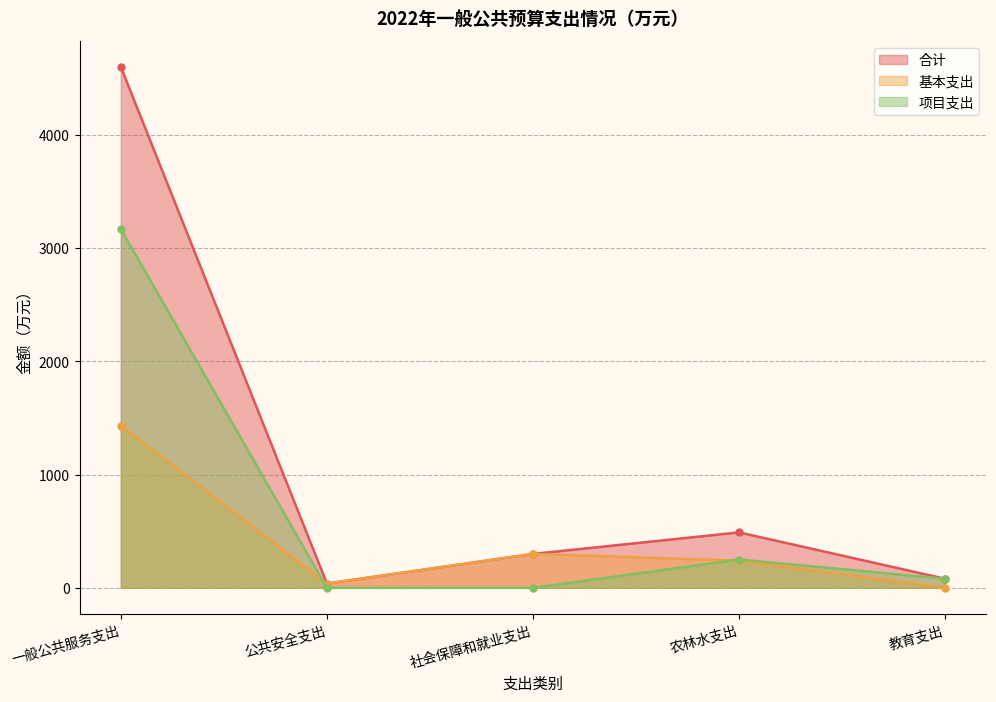

Where do 项目支出 and 基本支出 first cross each other?

一般公共服务支出 and 公共安全支出